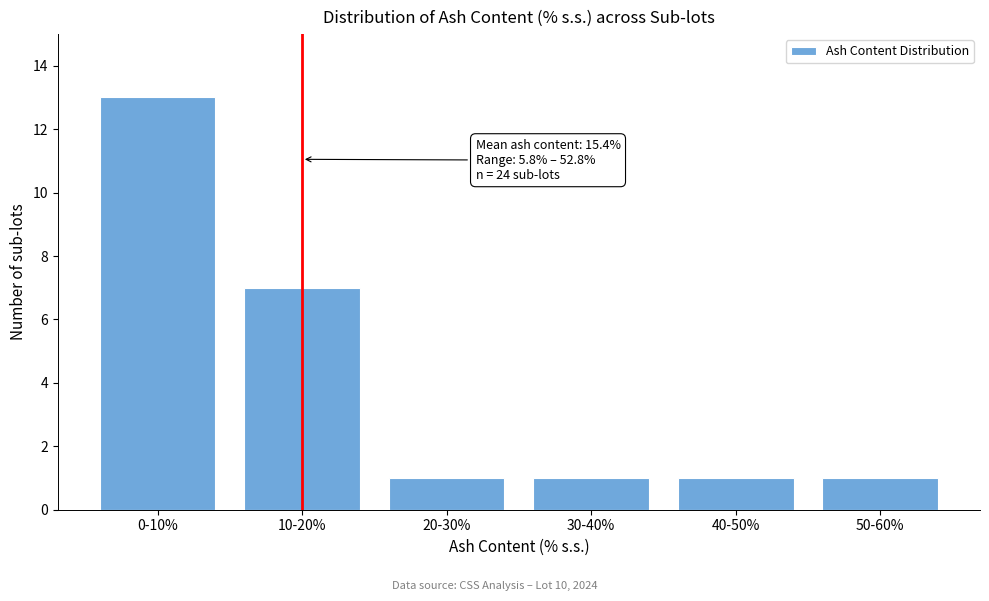

Reading left to right, transcribe all the data shown in this chart.

13	7	1	1	1	1